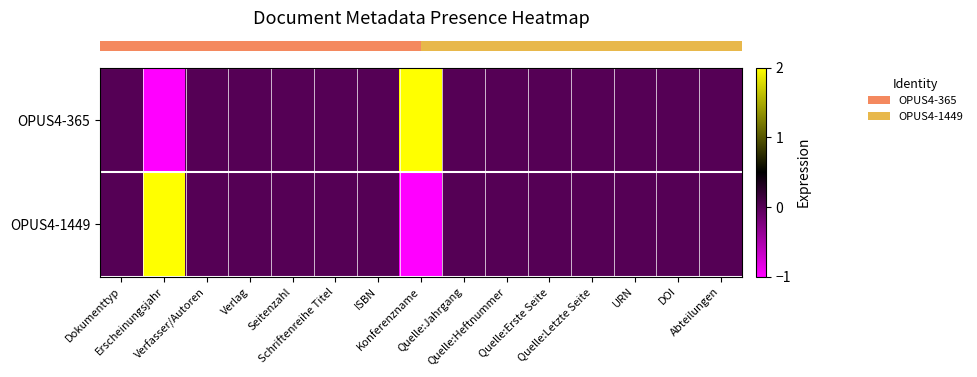

What is the maximum value shown in the chart?

2